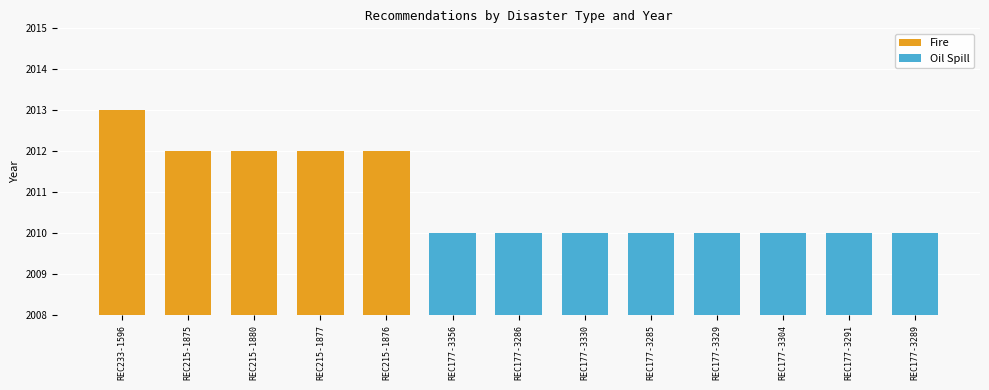

What is the label of the 1st bar from the right?

REC215-1876